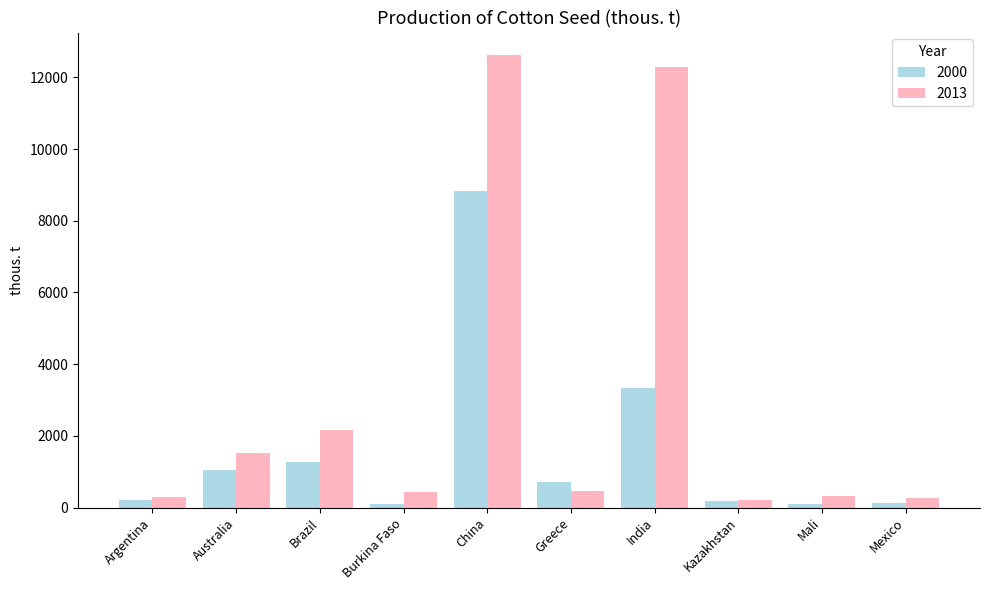

Rank the series by their average value, from highest to lowest.

2013, 2000